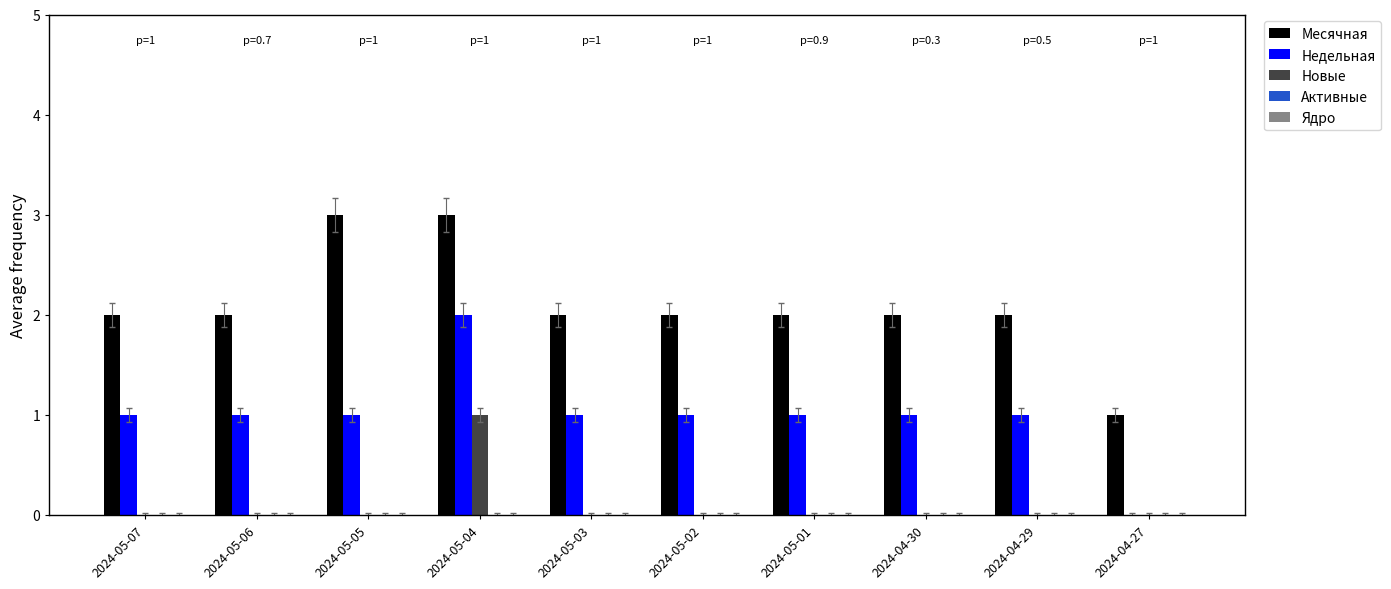

At which category is the sum across all series the highest?

2024-05-04